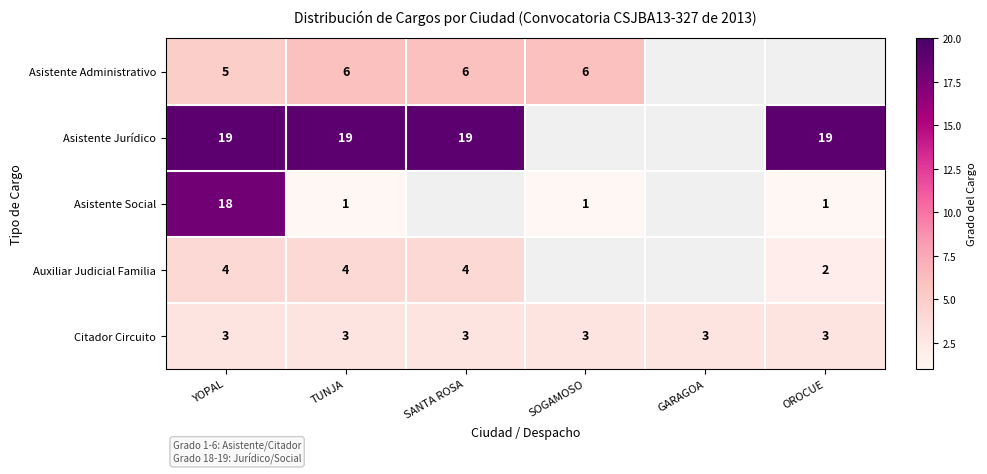

What is the total value across all series at TUNJA?

33